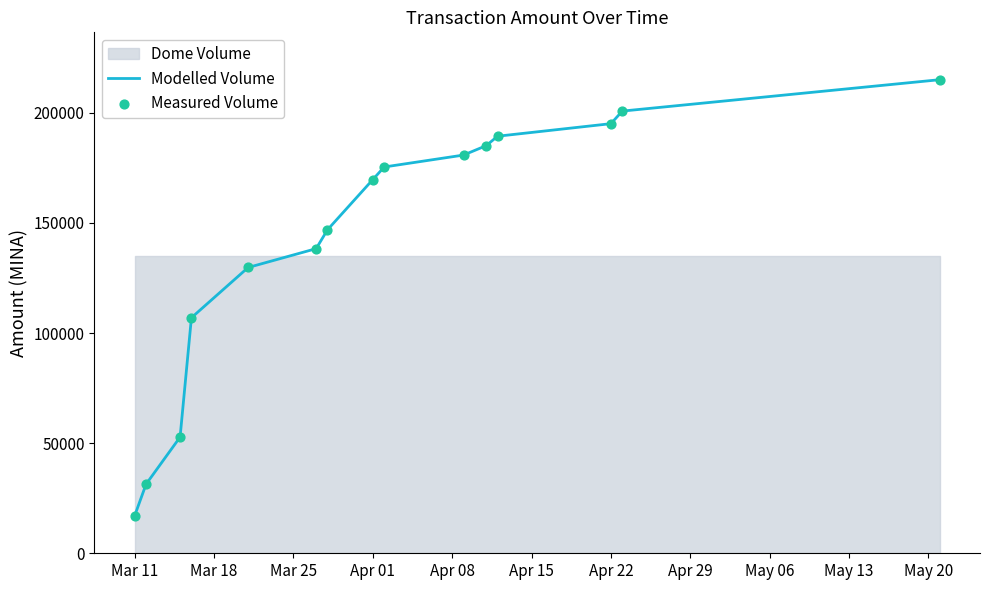

Which series has the widest spread of Y values?

Modelled Volume